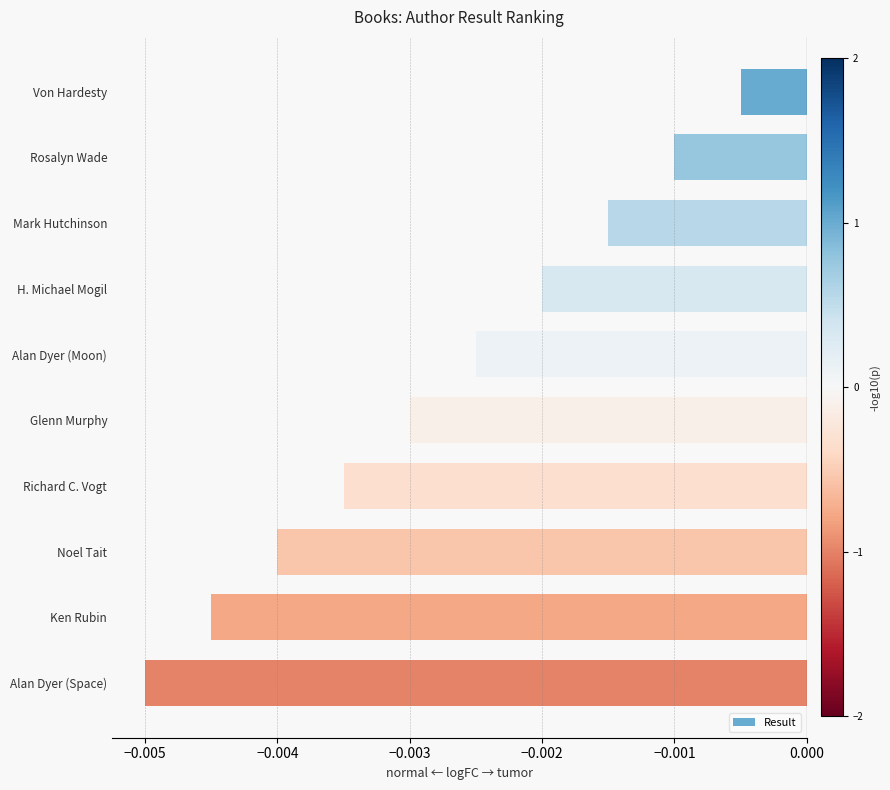

Where is the data nearest to the value 0?

Von Hardesty